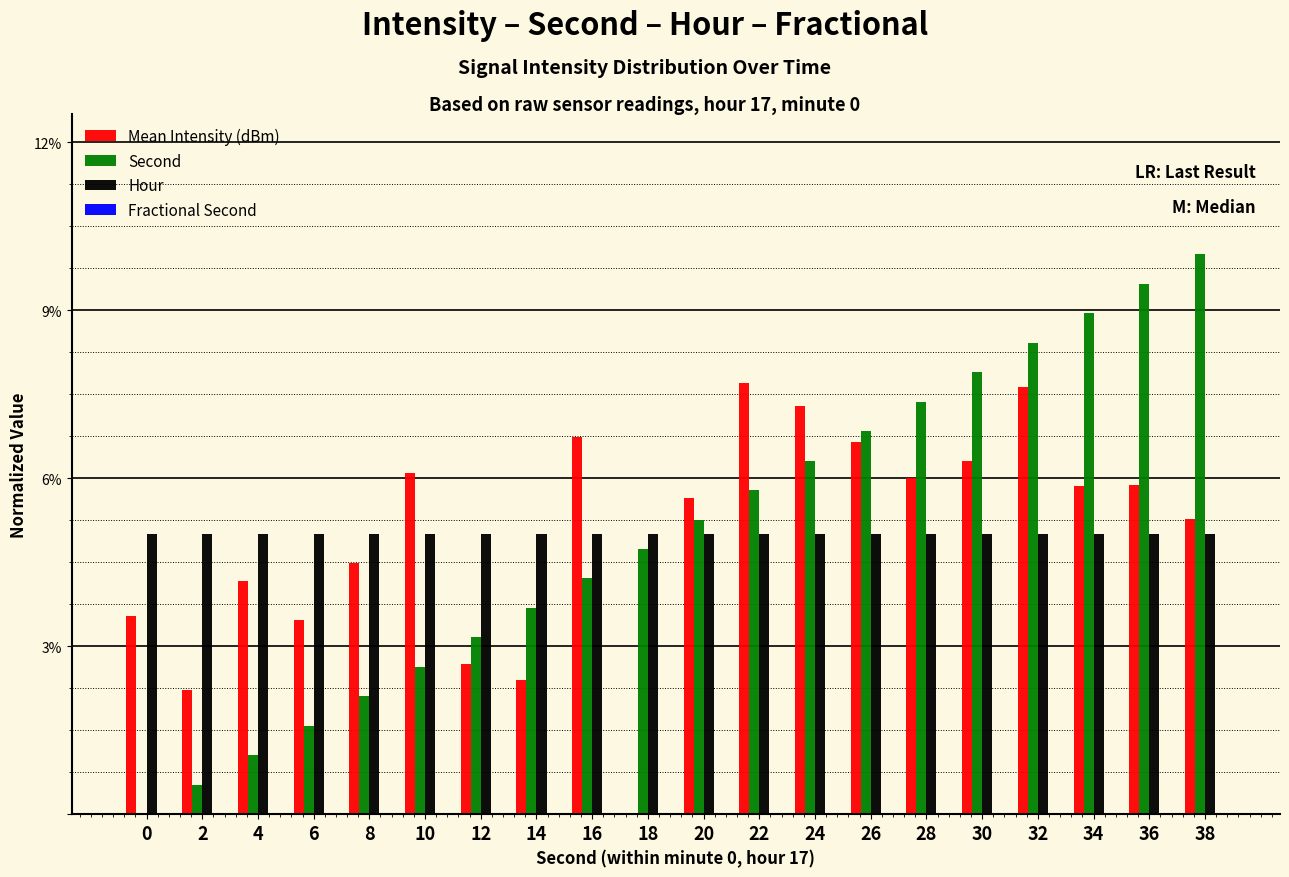

Is it true that Hour equals 0.1 at 26?

False